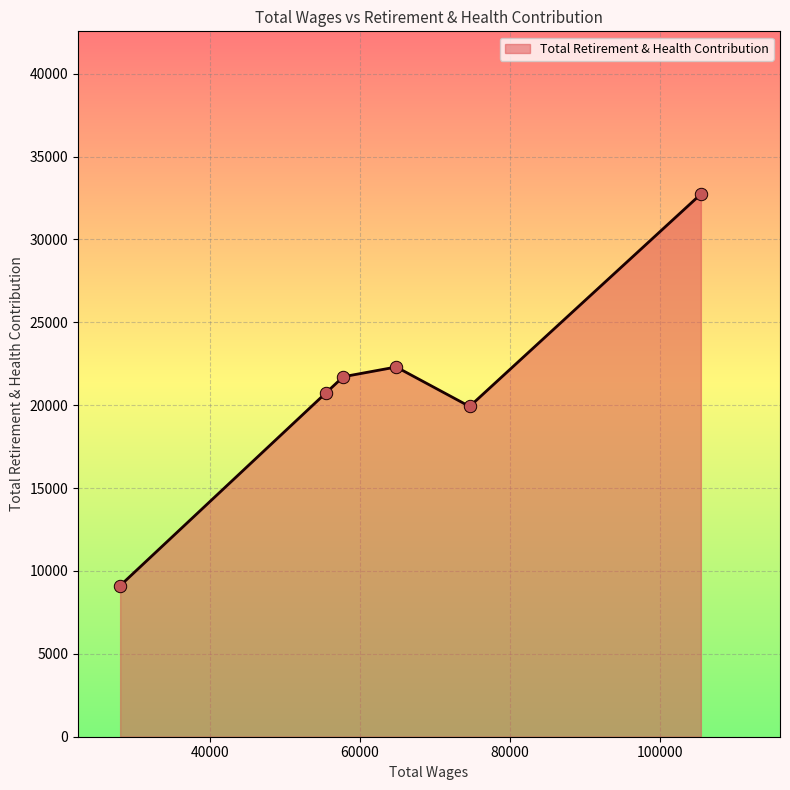

How many interior local peaks (higher than both neighbors) does the data have?

1